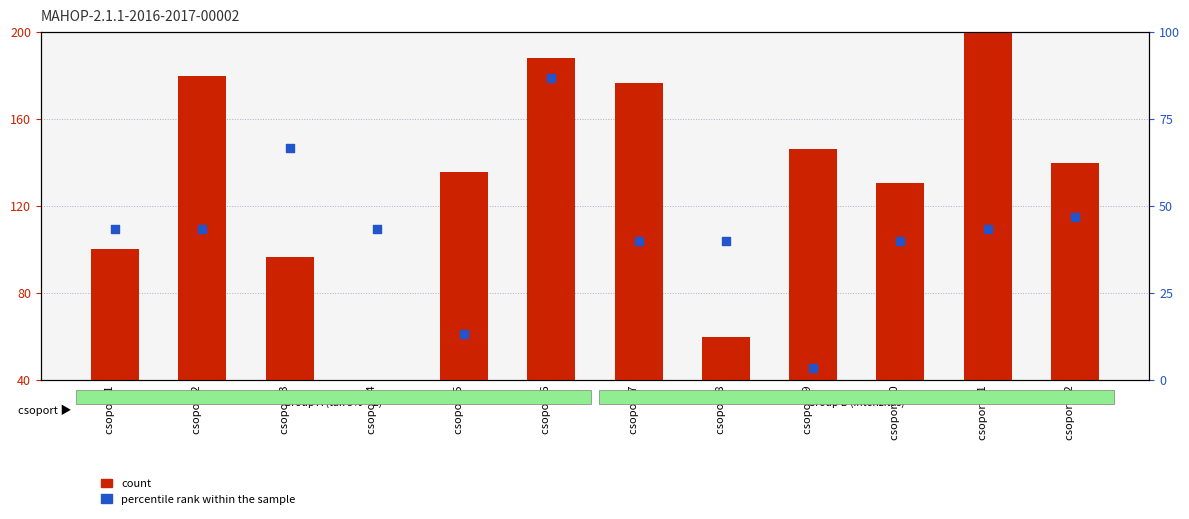

Is the value of count at csoport 4 greater than the value of percentile rank within the sample at csoport 1?

No